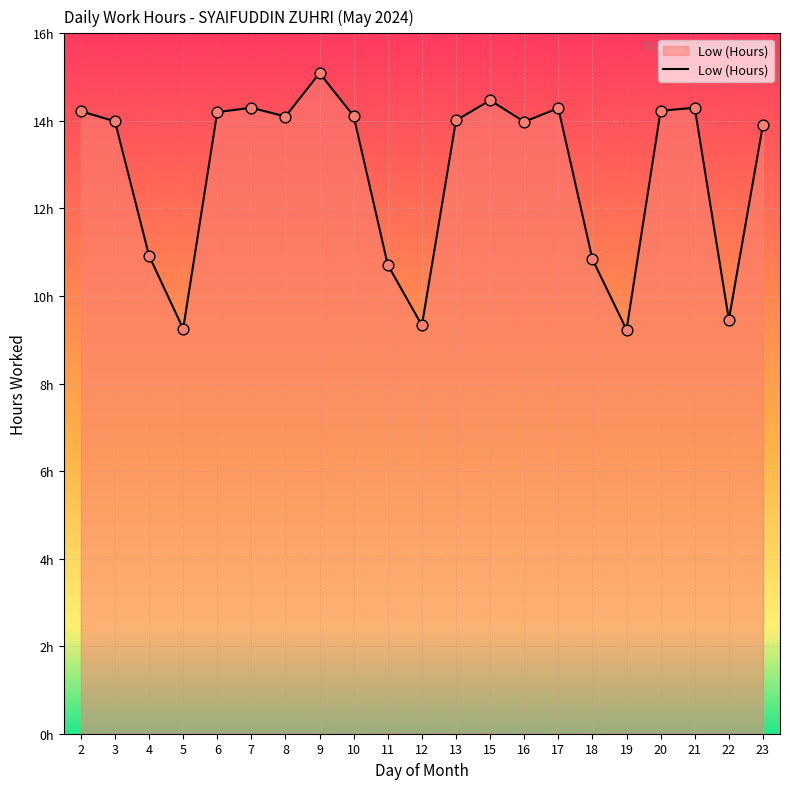

Does the chart have visible grid lines?

Yes